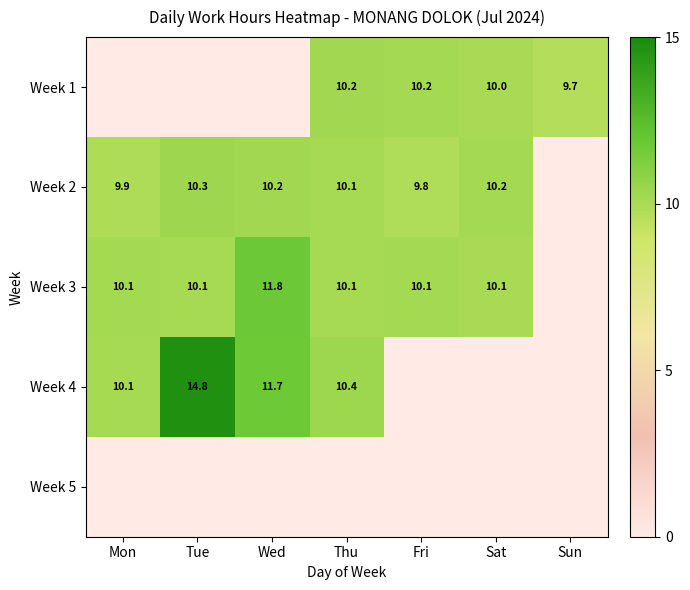

The Week 4 series shows 11.7 at Wed. True or false?

True